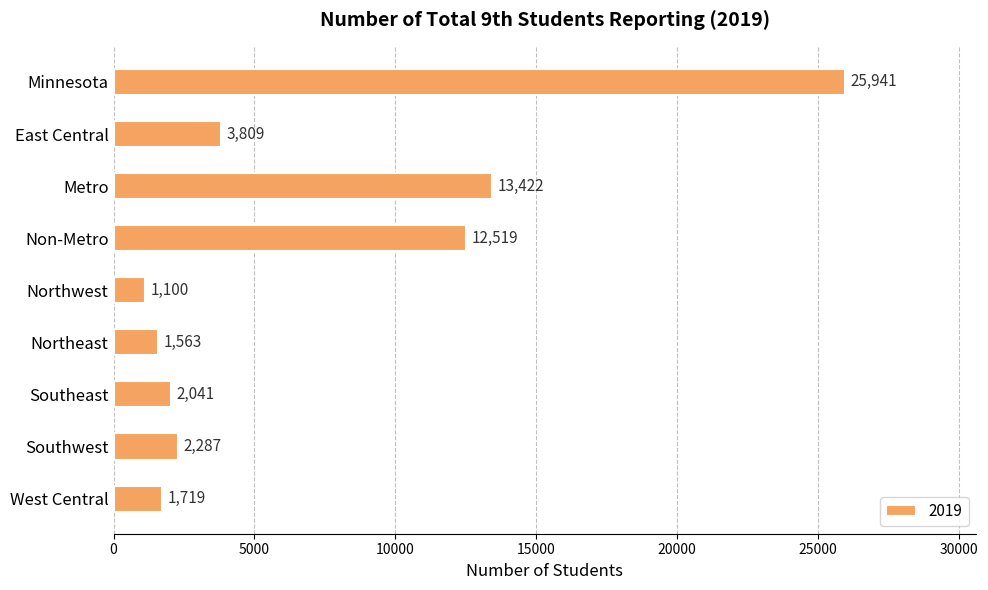

Which label corresponds to the smallest value in the chart?

Northwest